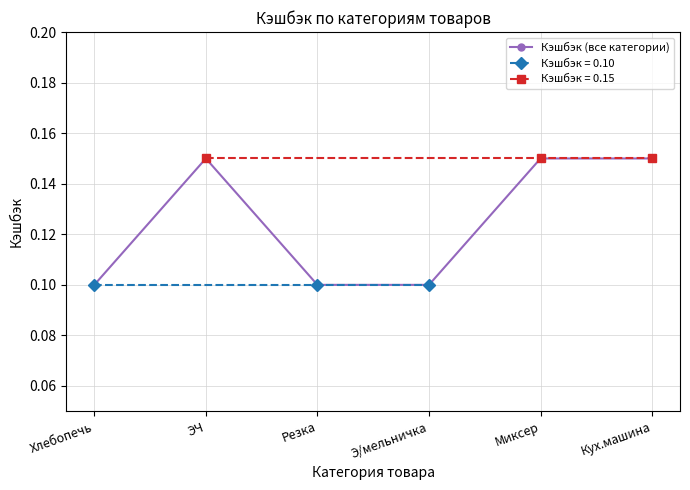

What is the minimum value shown in the chart?

0.1